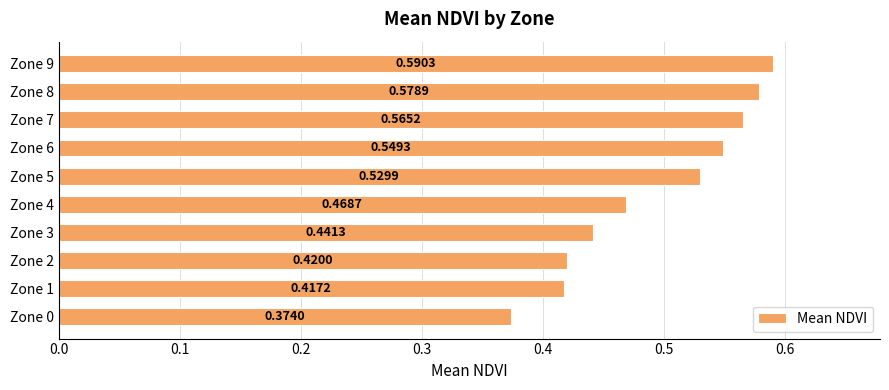

What is the change in value from Zone 2 to Zone 9?

+0.2